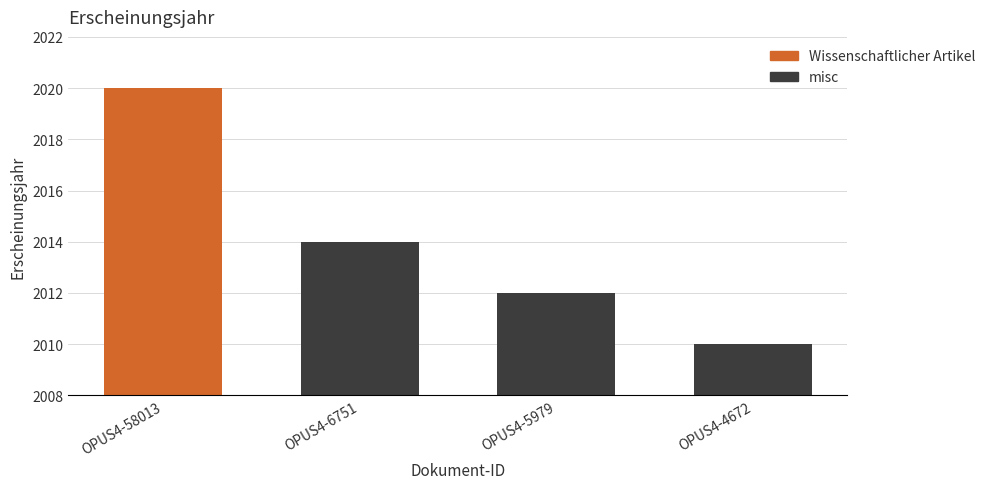

What is the difference between the values at OPUS4-4672 and OPUS4-6751?

4